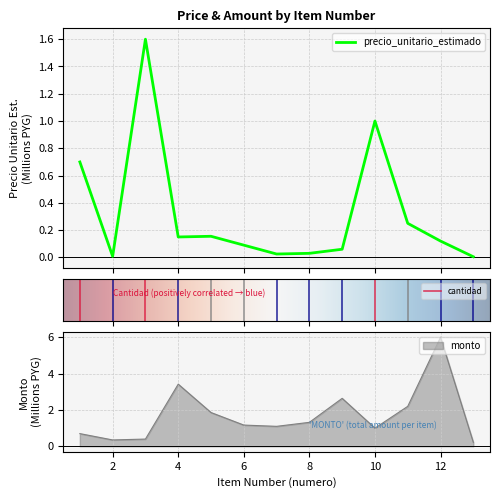

The monto series shows 3.4 at 4. True or false?

True